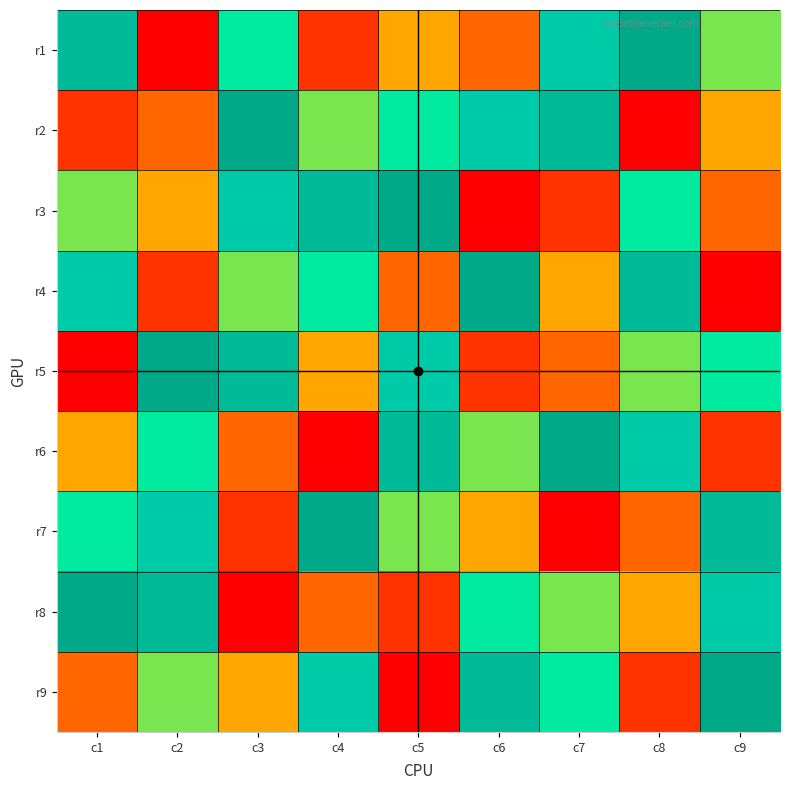

Reading left to right, extract all data points from this chart.

r1: c1=8	c2=1	c3=6	c4=2	c5=4	c6=3	c7=7	c8=9	c9=5
r2: c1=2	c2=3	c3=9	c4=5	c5=6	c6=7	c7=8	c8=1	c9=4
r3: c1=5	c2=4	c3=7	c4=8	c5=9	c6=1	c7=2	c8=6	c9=3
r4: c1=7	c2=2	c3=5	c4=6	c5=3	c6=9	c7=4	c8=8	c9=1
r5: c1=1	c2=9	c3=8	c4=4	c5=7	c6=2	c7=3	c8=5	c9=6
r6: c1=4	c2=6	c3=3	c4=1	c5=8	c6=5	c7=9	c8=7	c9=2
r7: c1=6	c2=7	c3=2	c4=9	c5=5	c6=4	c7=1	c8=3	c9=8
r8: c1=9	c2=8	c3=1	c4=3	c5=2	c6=6	c7=5	c8=4	c9=7
r9: c1=3	c2=5	c3=4	c4=7	c5=1	c6=8	c7=6	c8=2	c9=9